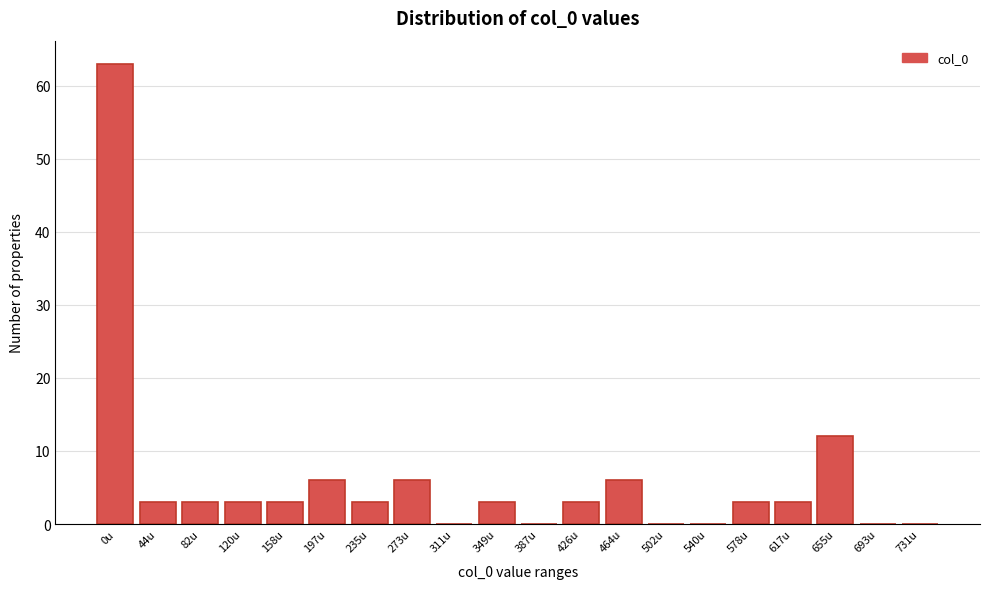

Reading right to left, extract all data points from this chart.

731u=0	693u=0	655u=12	617u=3	578u=3	540u=0	502u=0	464u=6	426u=3	387u=0	349u=3	311u=0	273u=6	235u=3	197u=6	158u=3	120u=3	82u=3	44u=3	0u=63